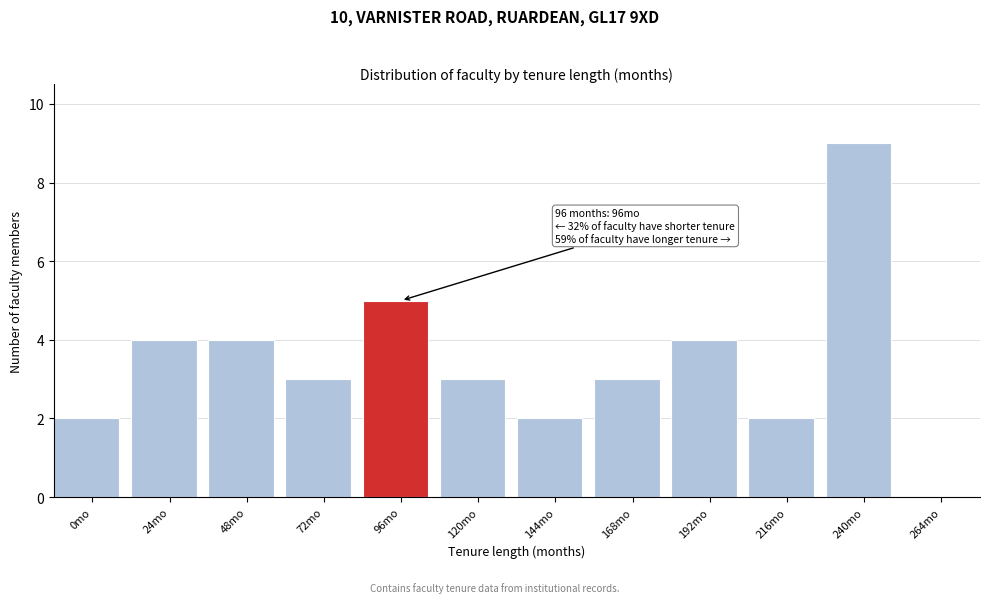

Reading left to right, what are all the values shown in this chart?

0mo=2	24mo=4	48mo=4	72mo=3	96mo=5	120mo=3	144mo=2	168mo=3	192mo=4	216mo=2	240mo=9	264mo=0